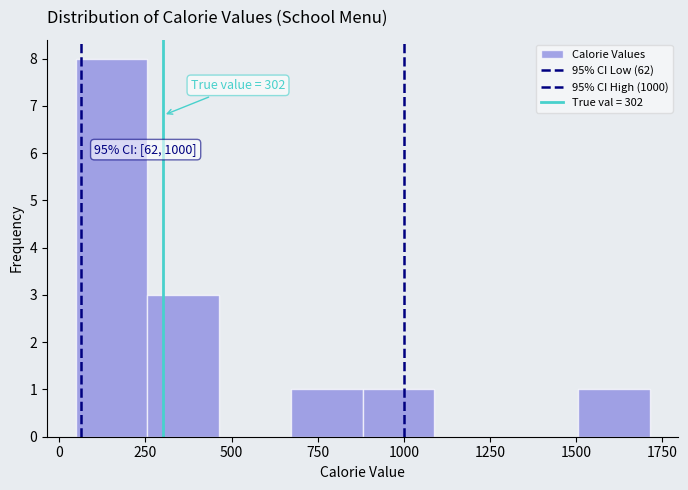

Which range on the x-axis has the tallest bar?

50 to 250